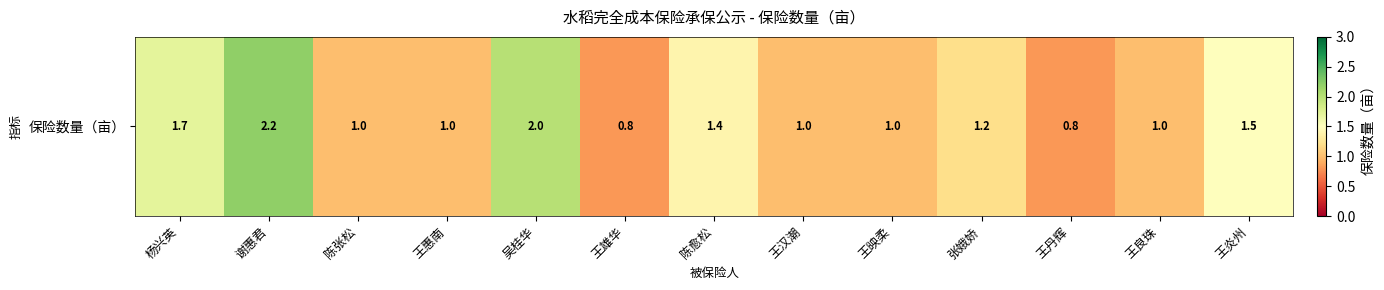

Rank the categories by value from lowest to highest.

王雄华, 王丹辉, 陈张松, 王惠南, 王汉潮, 王映柔, 王良珠, 张娥娇, 陈愈松, 王炎州, 杨兴英, 吴桂华, 谢惠君